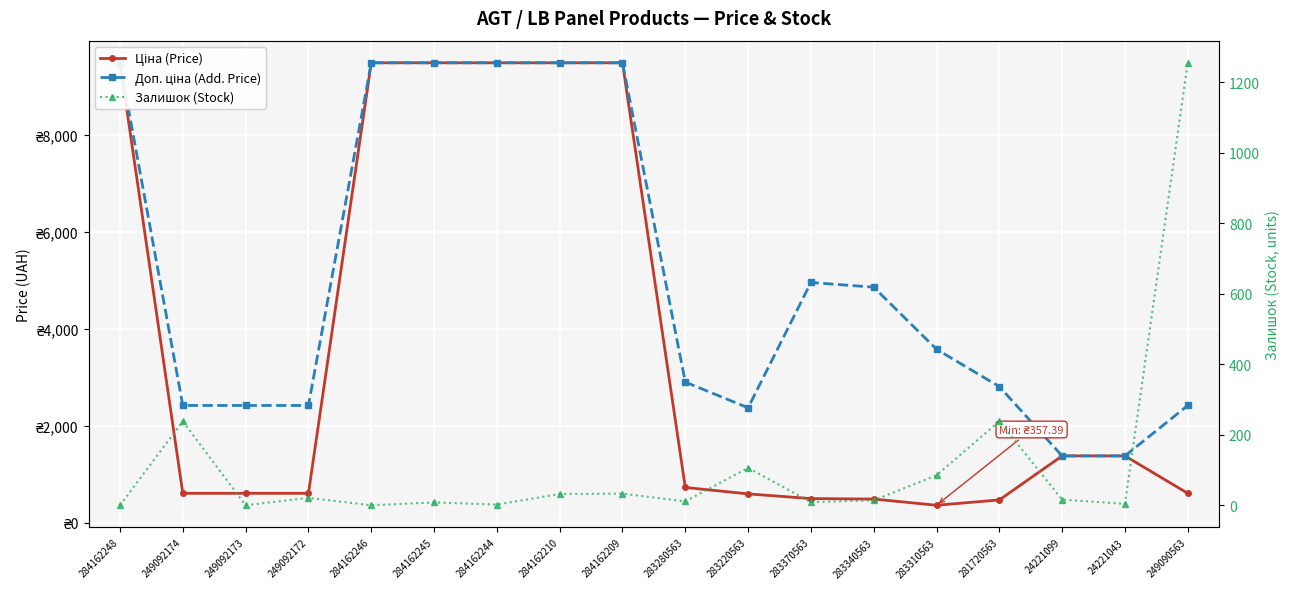

What is the label of the 3rd point from the left?

249092173